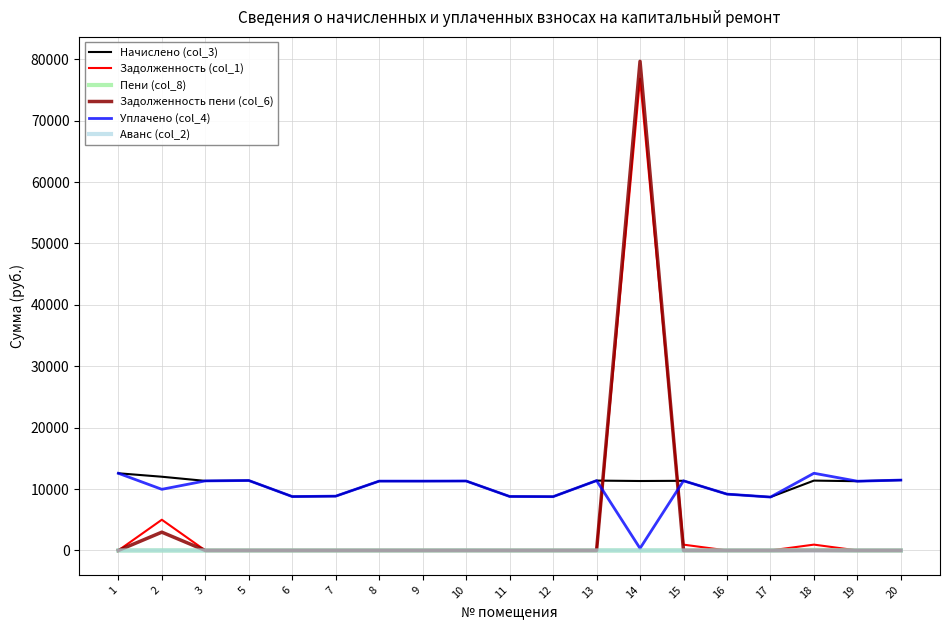

What is the total value across all series at 11?

17586.7